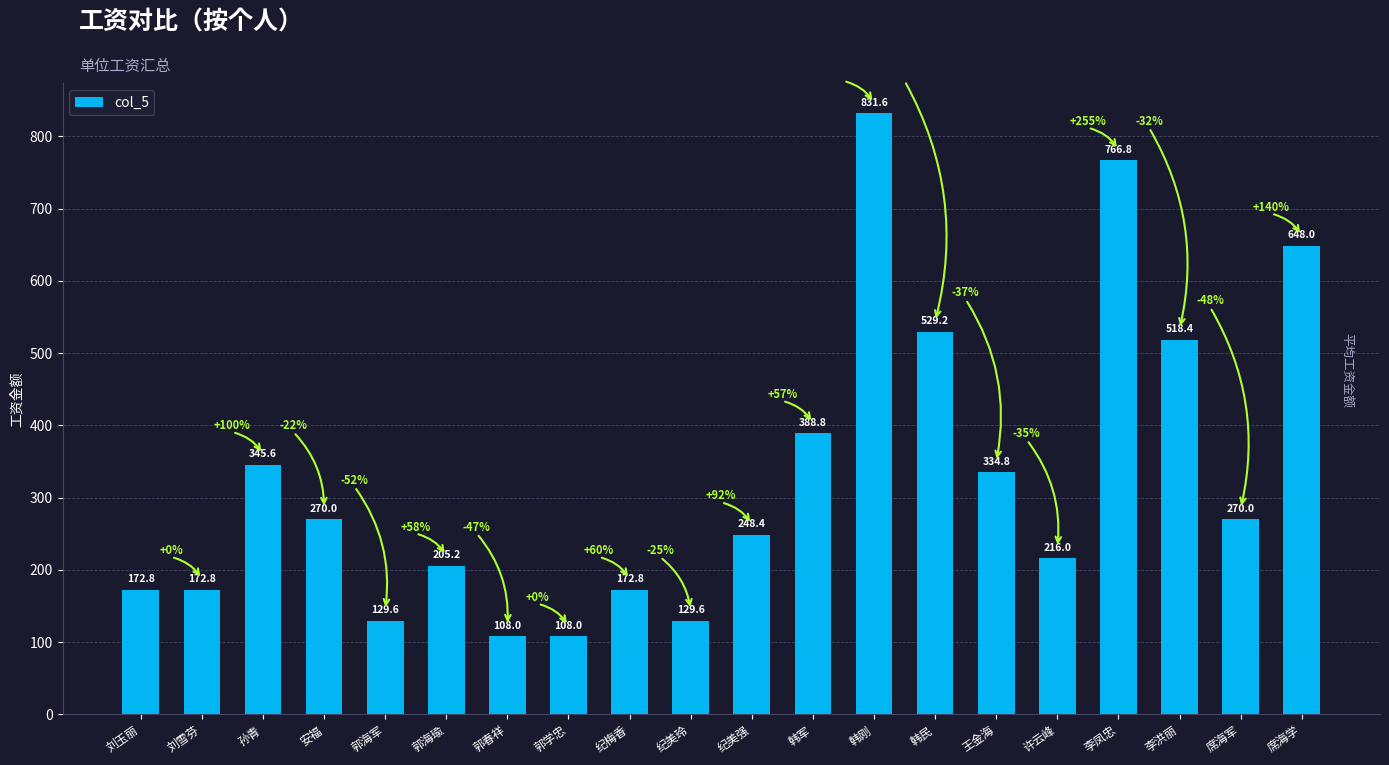

True or false: the data shows 136.8 at 孙青.

False